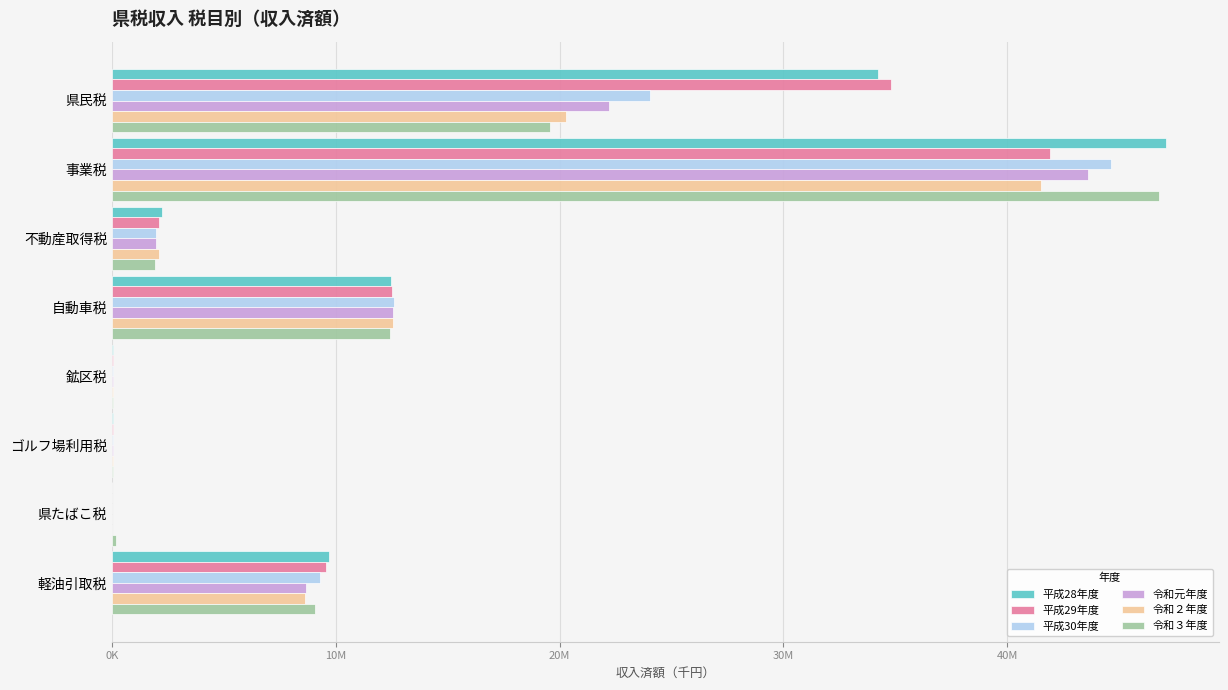

Reading left to right, list all the values displayed in this chart.

平成28年度: 34216950	47090630	2233271	12471969	49620	46094	117	9680279
平成29年度: 34806169	41927427	2113604	12531711	48275	41958	106	9575582
平成30年度: 24037967	44657018	1977664	12608471	47782	40032	3904	9281369
令和元年度: 22211983	43598308	1960139	12544370	41682	38953	162	8654184
令和２年度: 20273792	41514866	2093363	12573105	32827	33562	3094	8629051
令和３年度: 19552283	46768296	1920512	12428778	31592	32454	181228	9089427